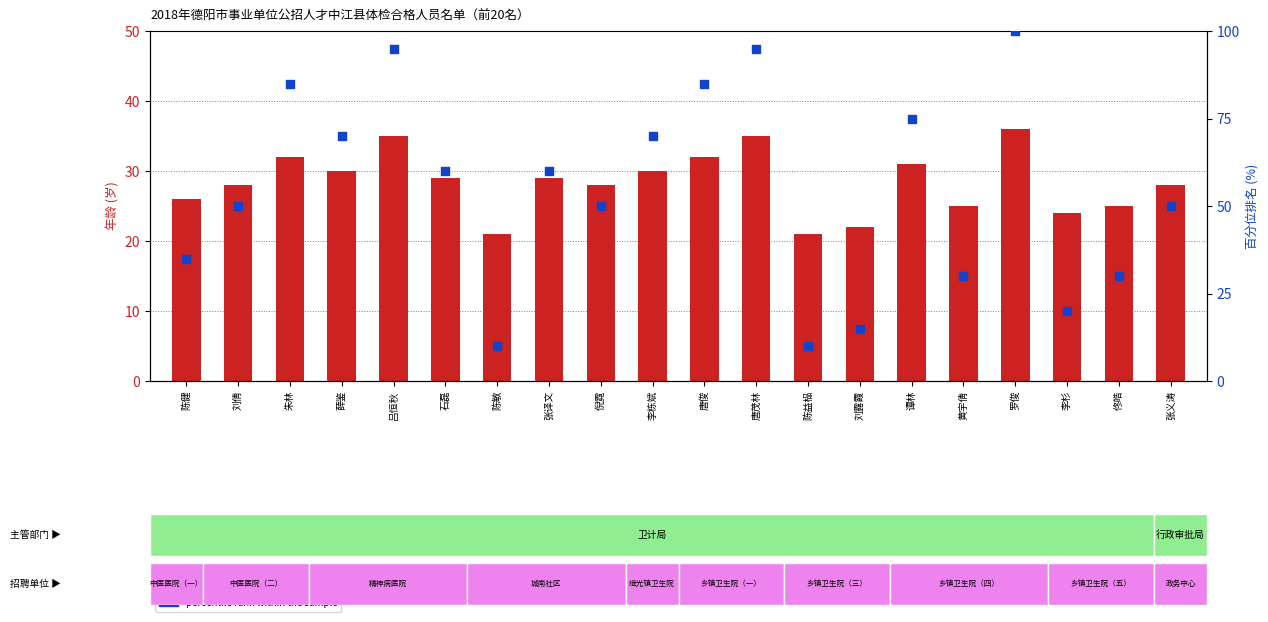

What is the total value across all series at 黄宇倩?

55